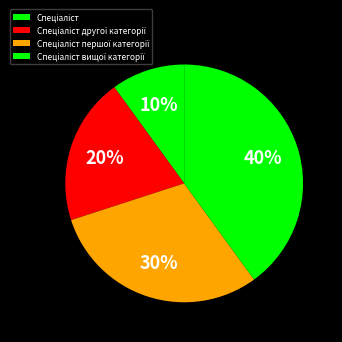

To the nearest percent, what is the difference between the largest and smallest slice percentages?

30%